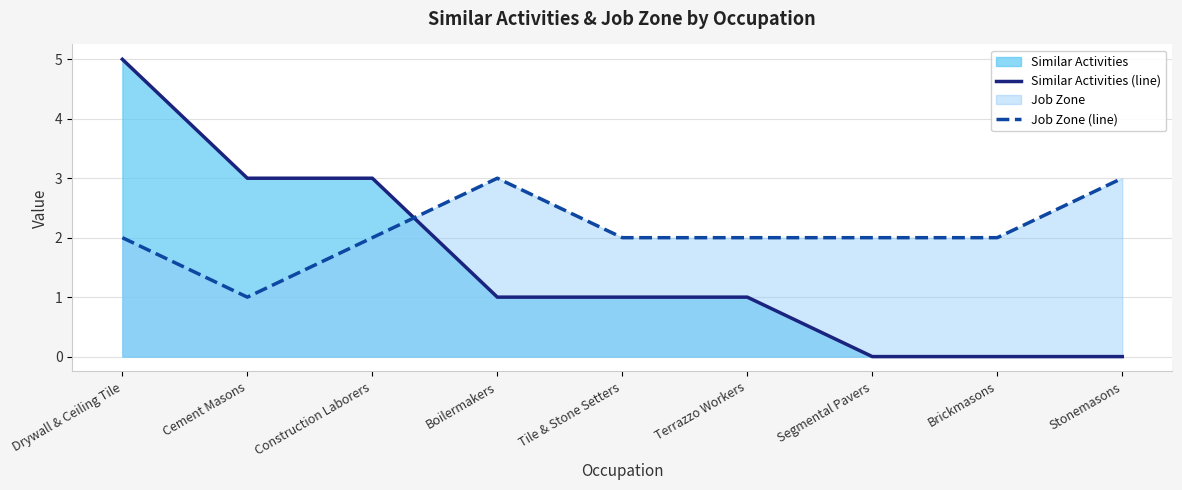

Reading left to right, list all the values displayed in this chart.

Similar Activities (line): 5	3	3	1	1	1	0	0	0
Job Zone (line): 2	1	2	3	2	2	2	2	3